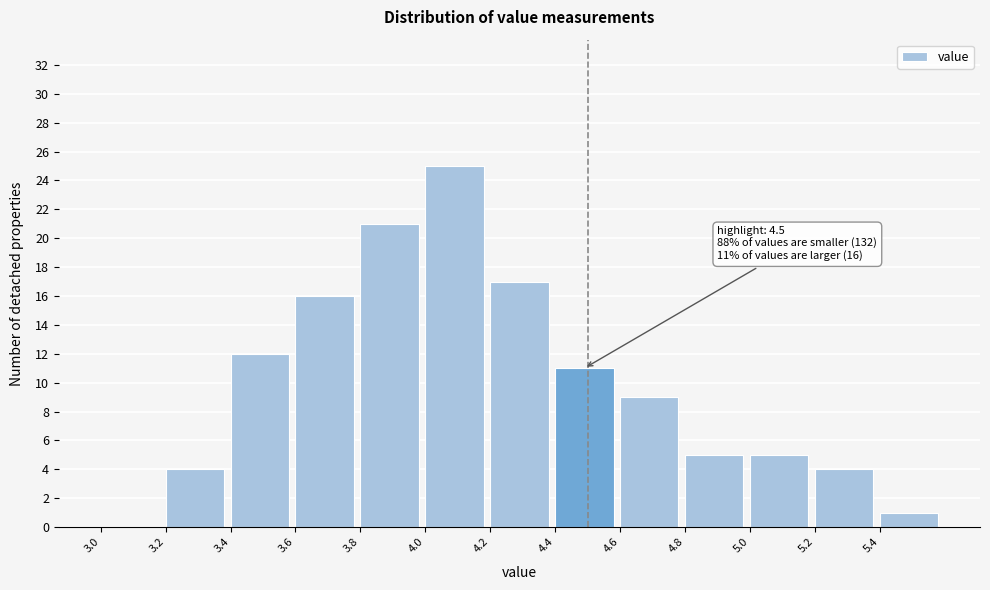

Which range on the x-axis has the tallest bar?

4.0 to 4.2